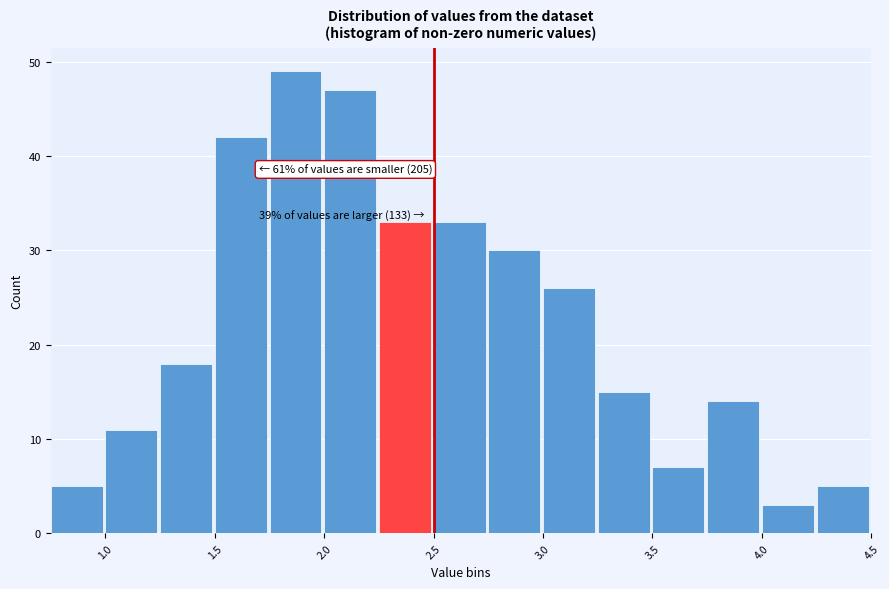

Which range on the x-axis has the tallest bar?

1.75 to 2.00